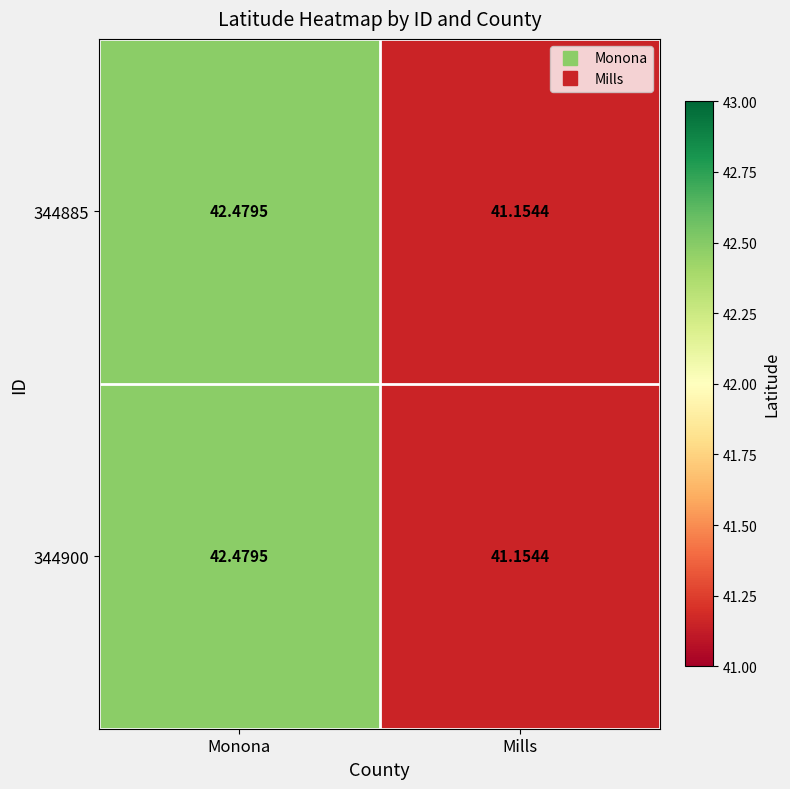

List the labels in order of 344885 value, smallest first.

Mills, Monona